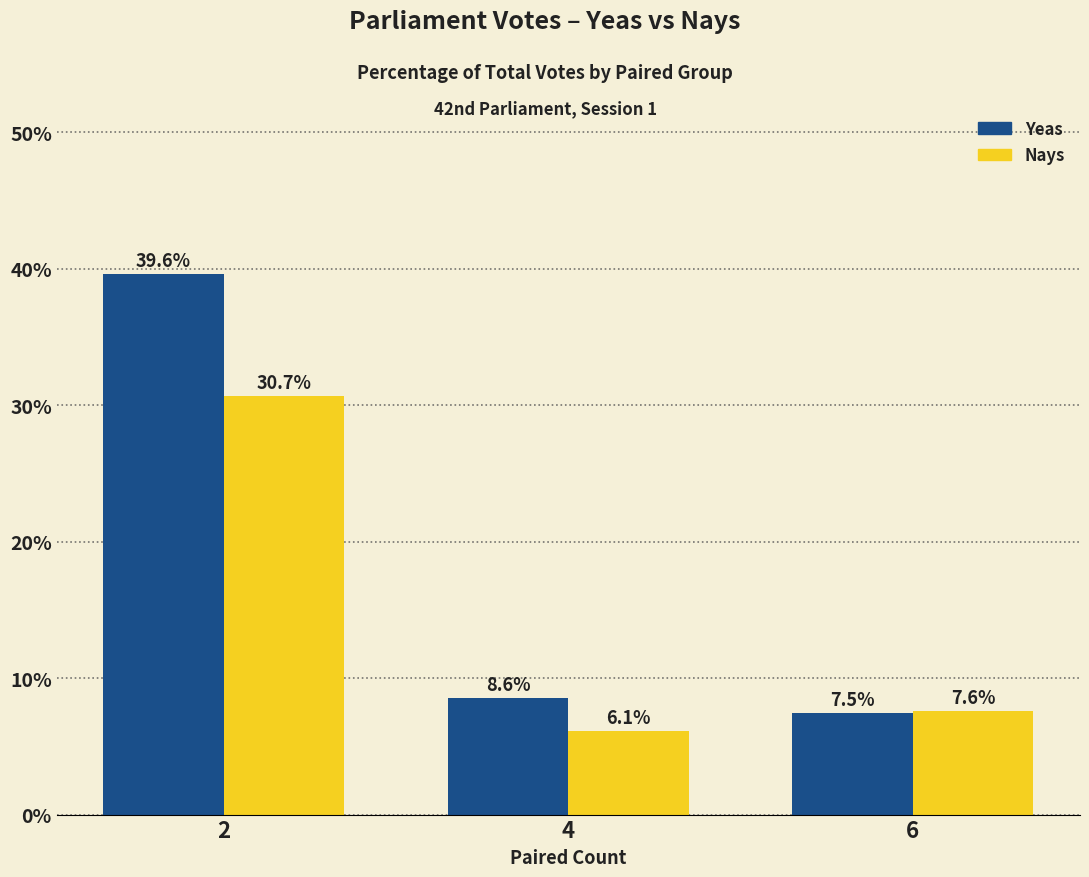

Which series has the largest total across all categories?

Yeas